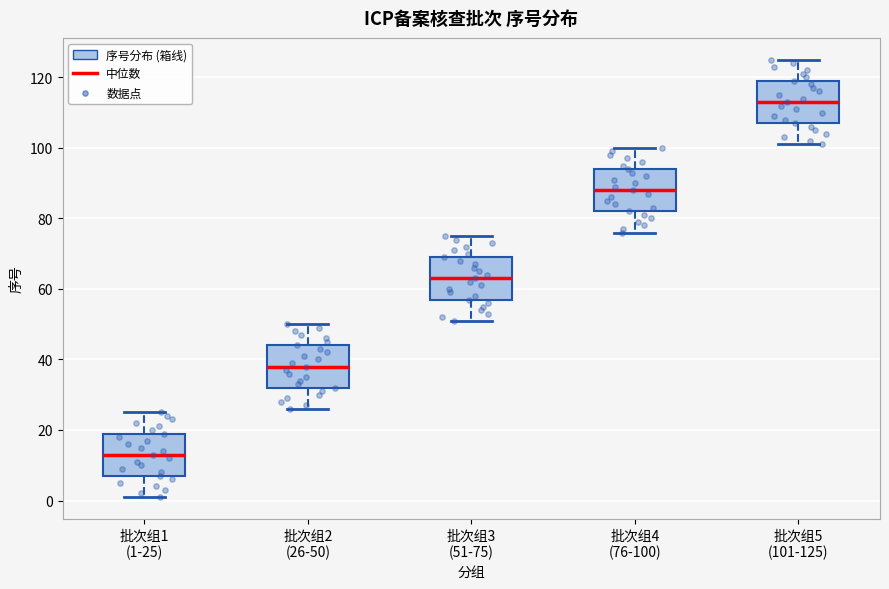

Reading left to right, transcribe this box plot: for each box, give where its median line is, the range the box spans, and where its two whiskers end, as read against the y-axis. The values are not printed on the chart, so give them approximately, as read against the axis.

批次组1 (1-25): median 14, box 8 to 20, whiskers 2 to 26
批次组2 (26-50): median 38, box 32 to 44, whiskers 26 to 50
批次组3 (51-75): median 64, box 58 to 70, whiskers 52 to 76
批次组4 (76-100): median 88, box 82 to 94, whiskers 76 to 100
批次组5 (101-125): median 114, box 108 to 120, whiskers 102 to 126